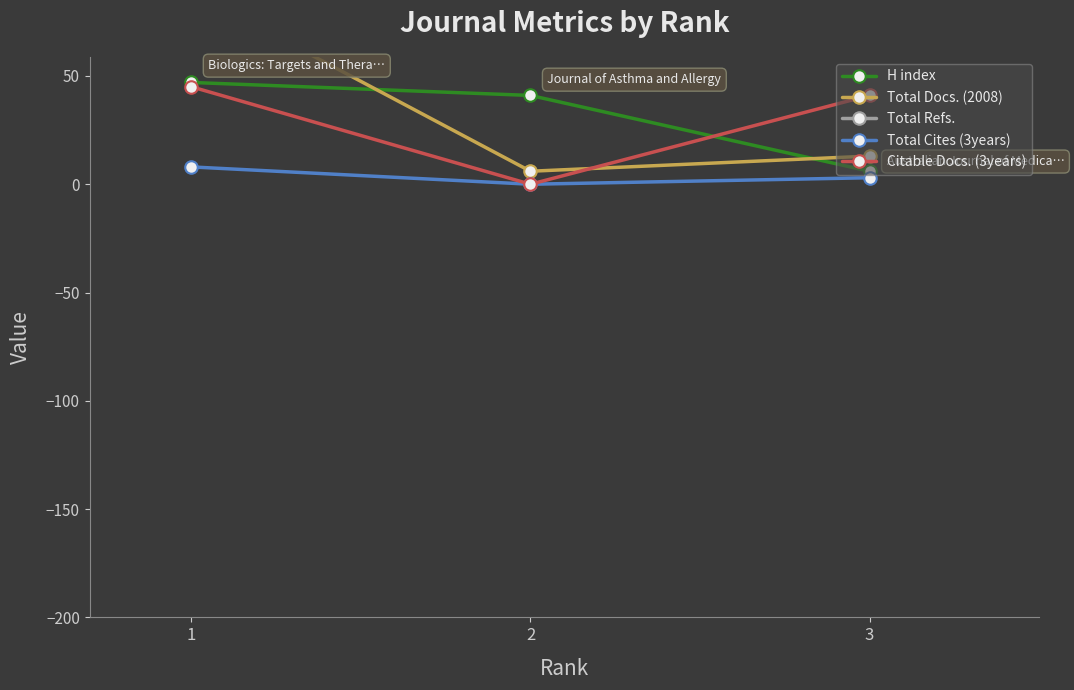

The value of Citable Docs. (3years) at 3 is 54. True or false?

False